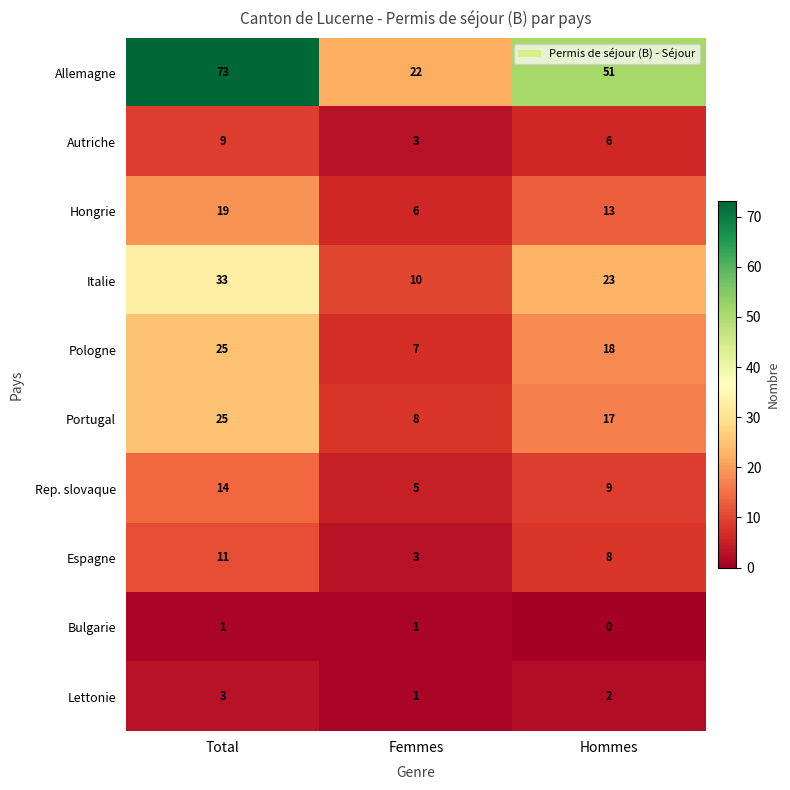

Which series has the largest range (max minus min)?

Allemagne